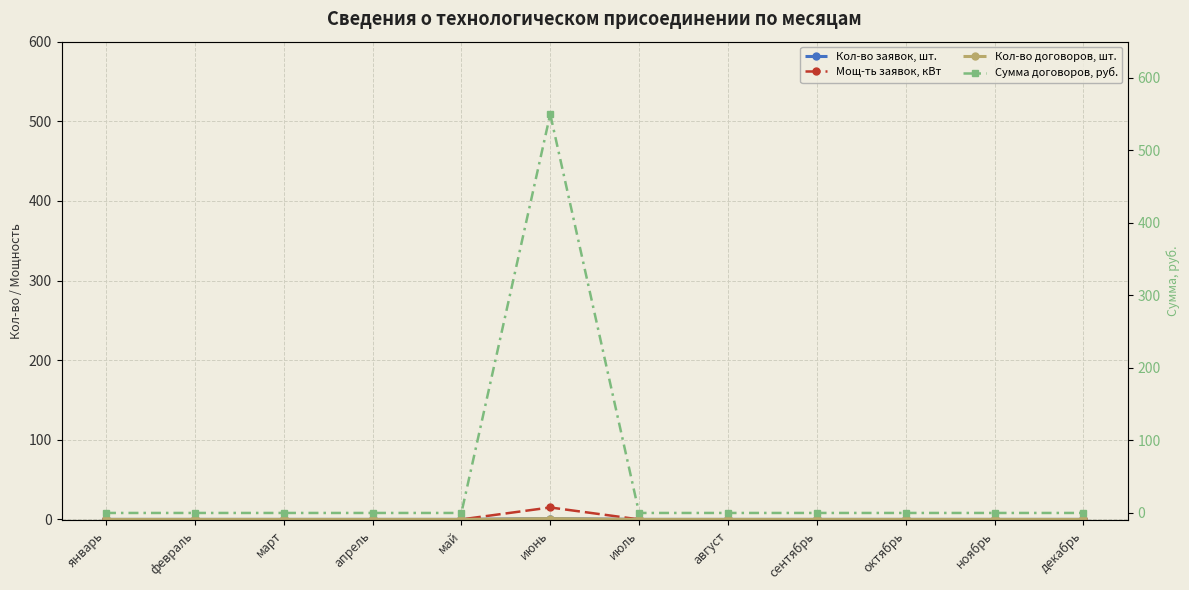

The value of Кол-во заявок, шт. at ноябрь is 1. True or false?

False